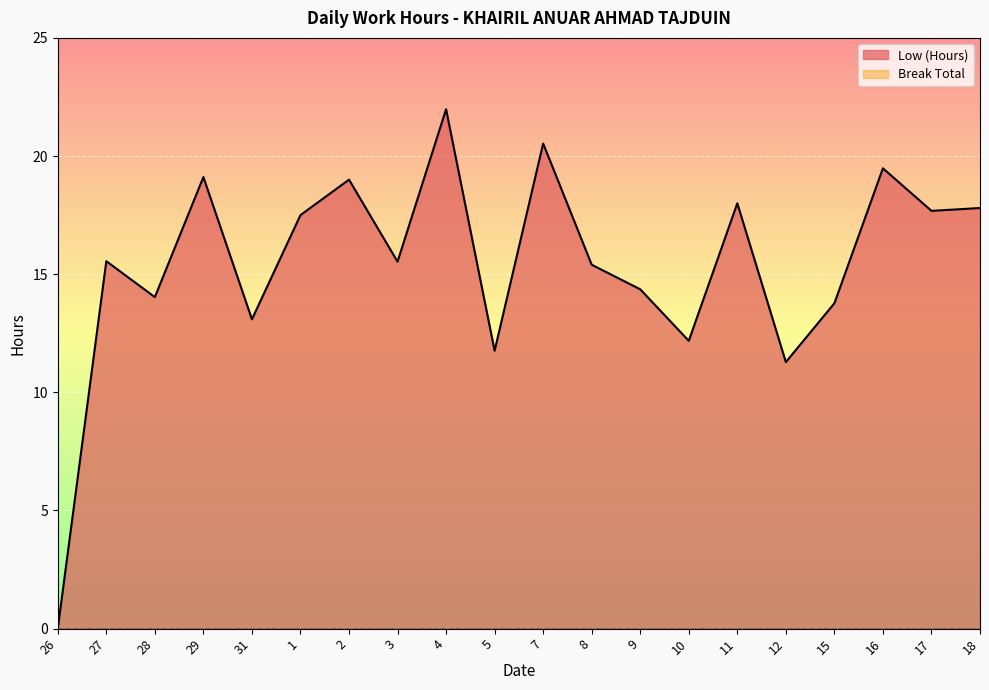

What is the label of the 20th point from the right?

26